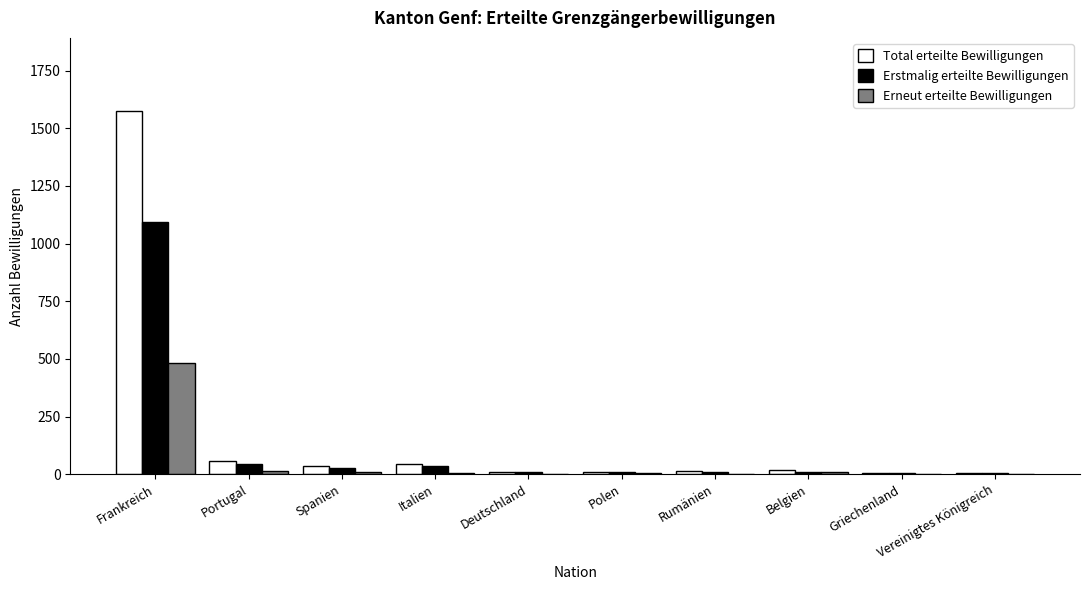

Does the chart contain stacked bars?

No